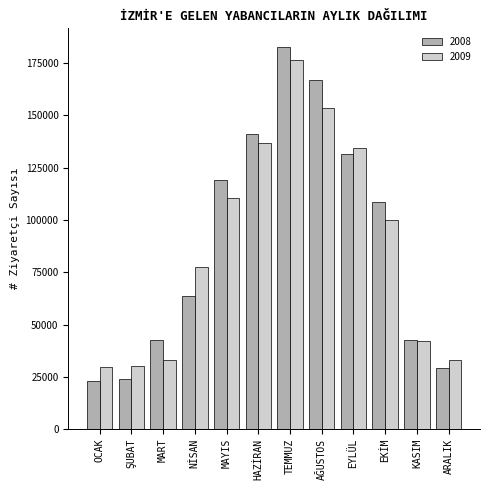

At which label is 2009 closest to 102994?

EKİM